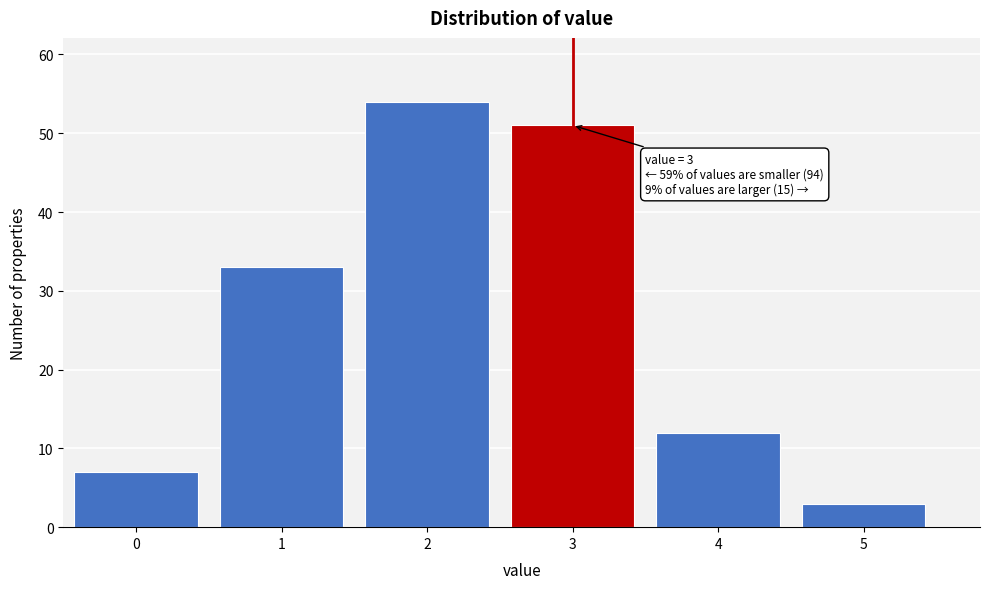

Reading left to right, transcribe all the data shown in this chart.

0=7	1=33	2=54	3=51	4=12	5=3